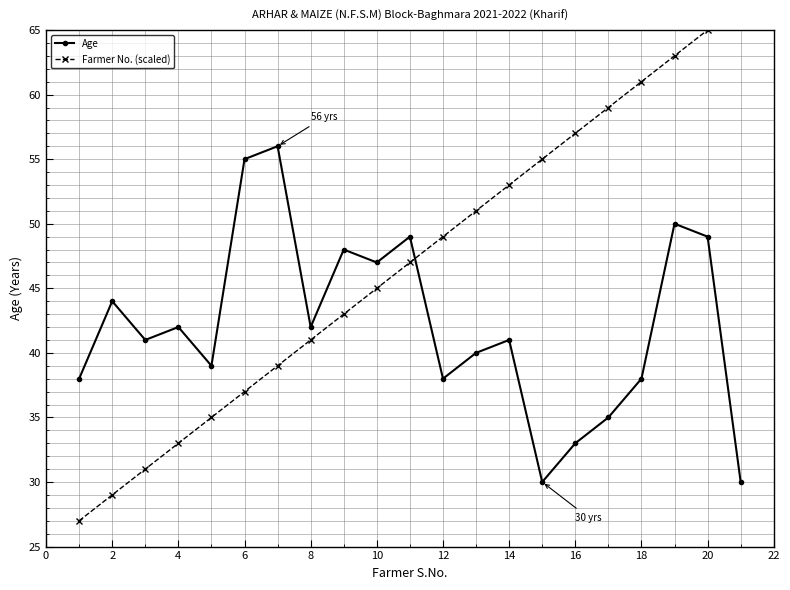

The value of Age at 6 is 79. True or false?

False